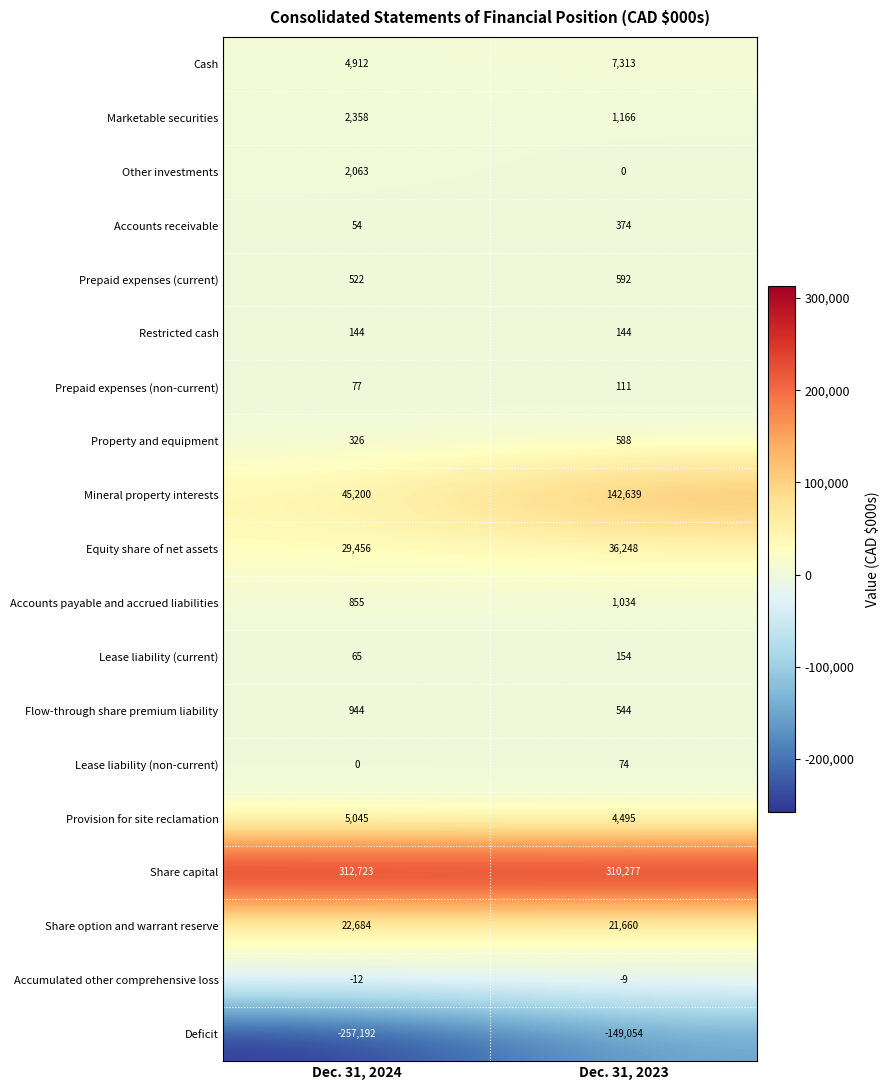

At which category is the sum across all series the highest?

Dec. 31, 2023